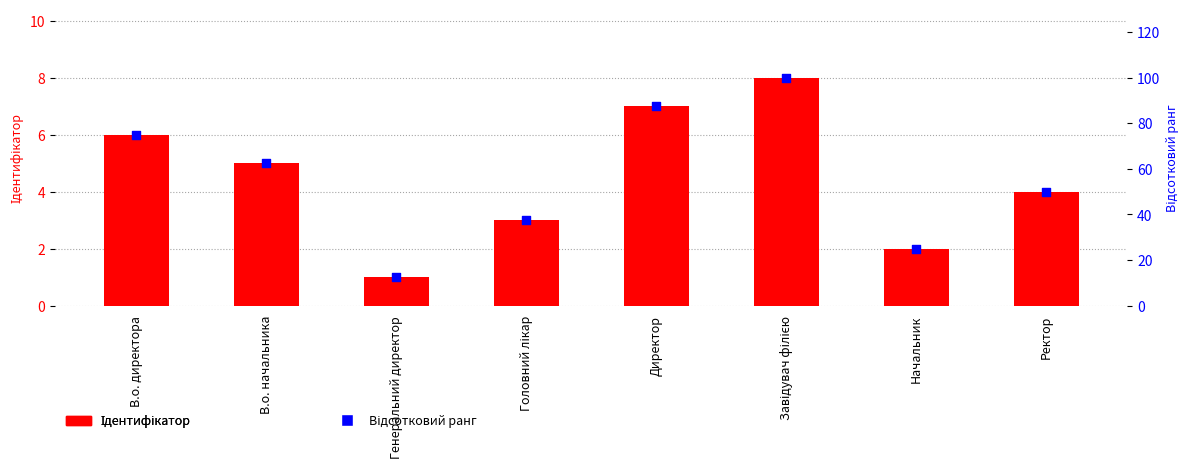

Which series reaches the minimum Y coordinate?

Ідентифікатор